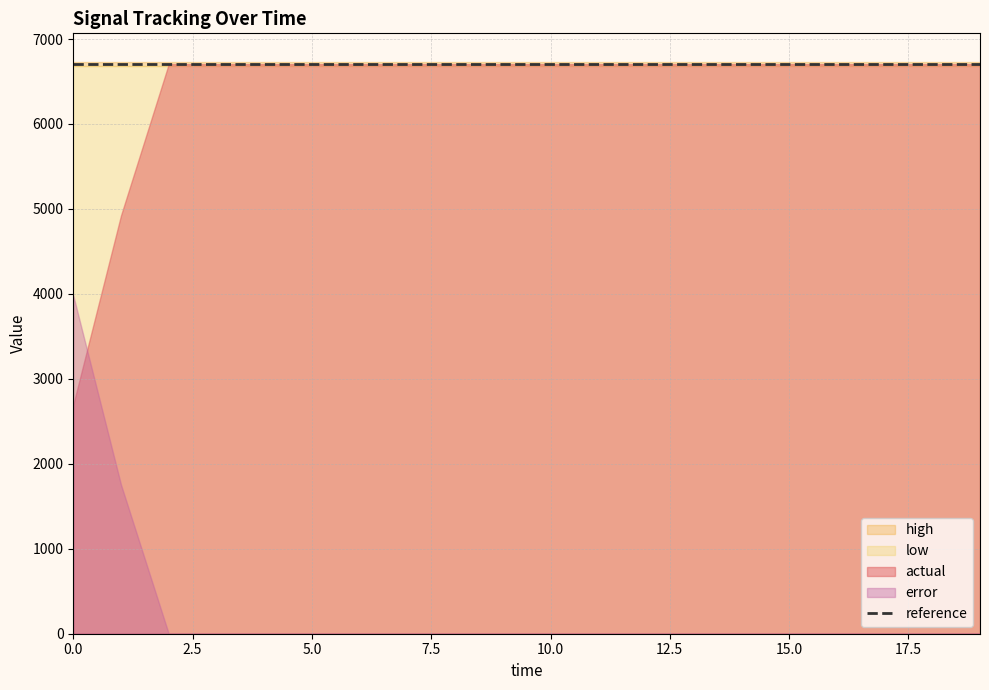

How many values in the actual series are below 6704?

2